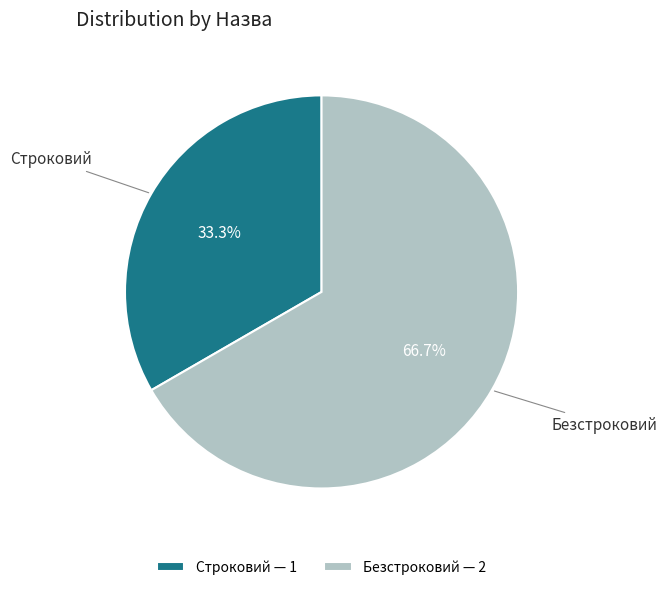

To the nearest percent, what is the combined percentage of Строковий and Безстроковий?

100%